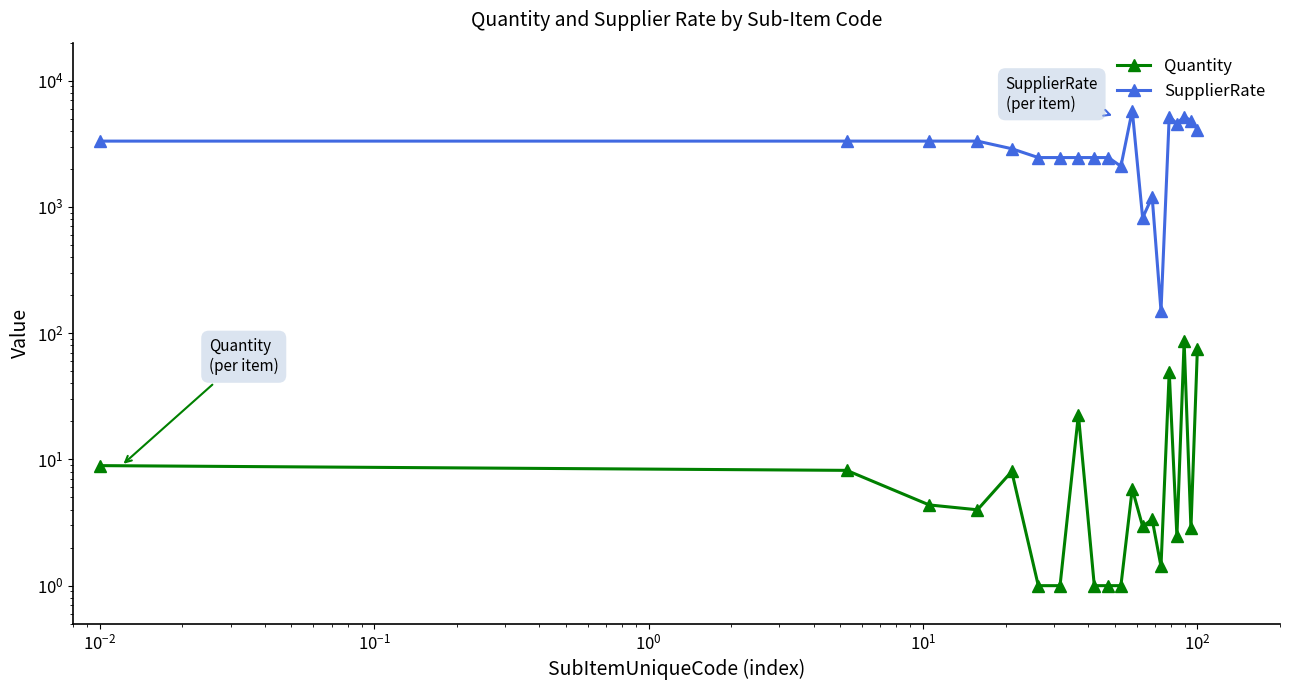

What is the average value of the Quantity series?

14.6